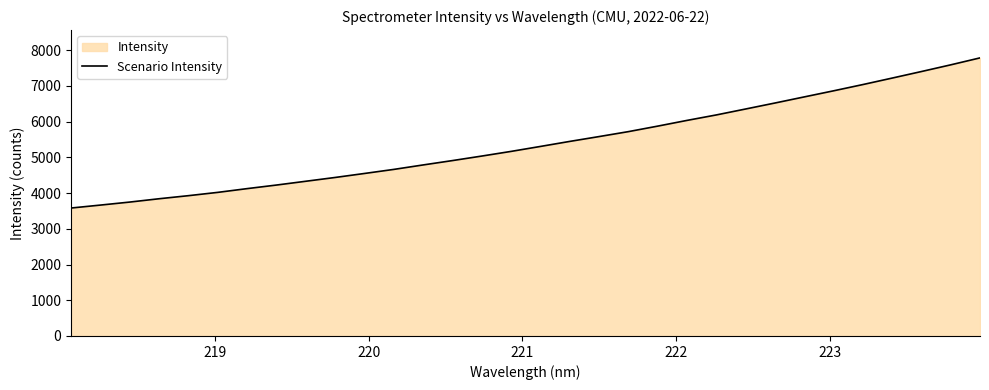

Reading left to right, list all the values displayed in this chart.

3581.3	3663.7	3748.1	3841.1	3927.2	4019.6	4124.5	4224.6	4330.7	4436.8	4548.8	4662.6	4787.4	4909.7	5036.2	5166.6	5305.4	5446.2	5581.5	5719.9	5874.1	6034.3	6187.2	6353.4	6520.8	6691.7	6862.1	7037.3	7218.7	7402.1	7589.2	7783.8